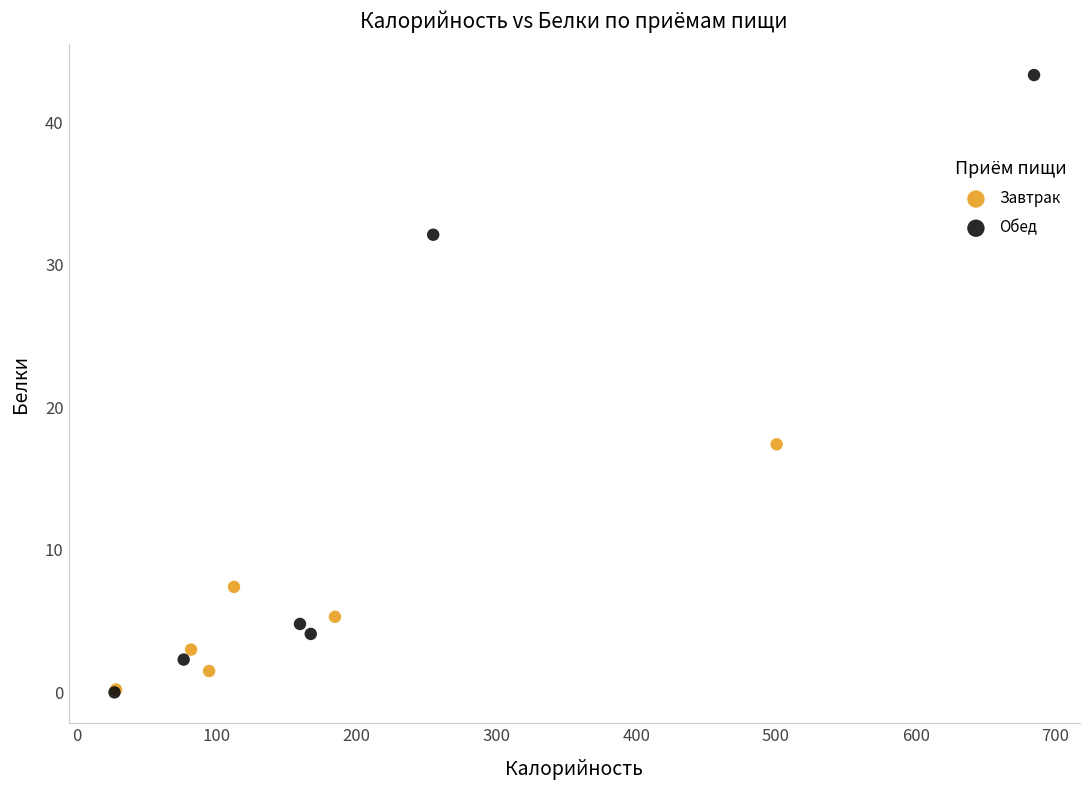

Which series reaches the maximum Y coordinate?

Обед